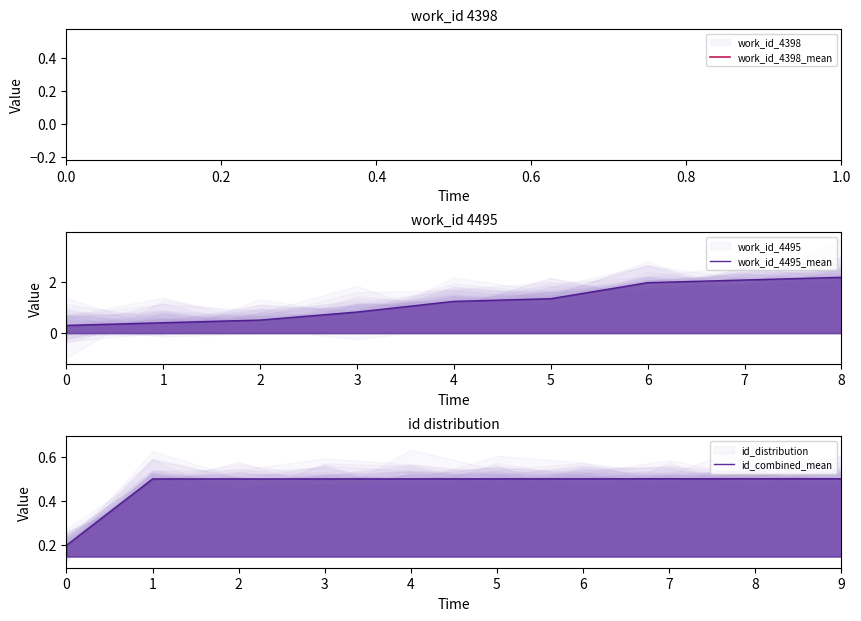

What is the change in value from 0 to 4?

+0.9